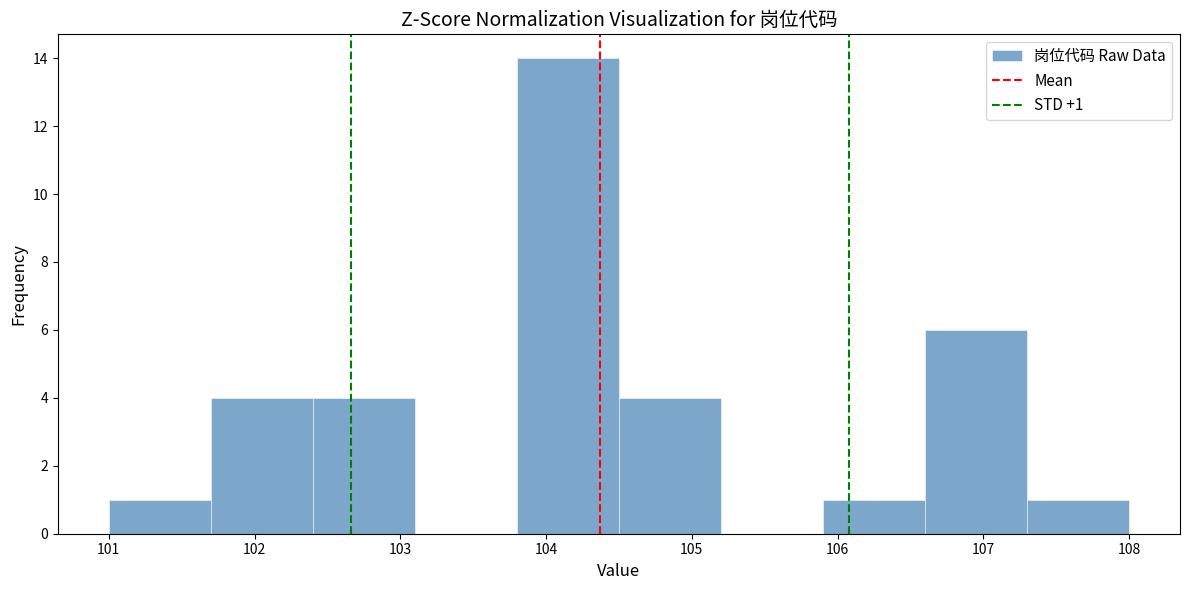

Over which range of the x-axis is the bar tallest?

103.8 to 104.5